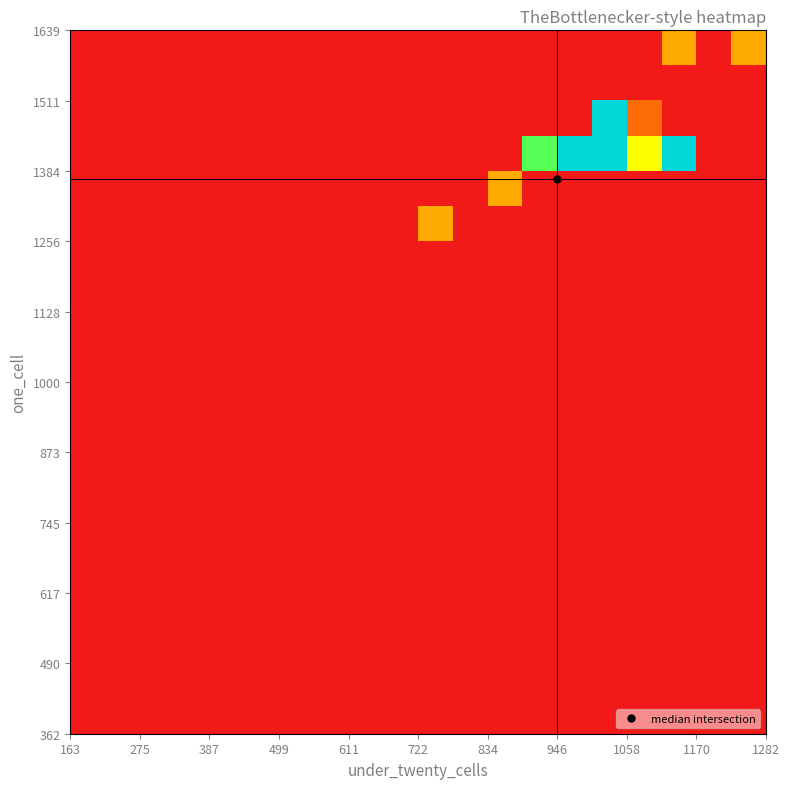

How many data points does each series have?

20